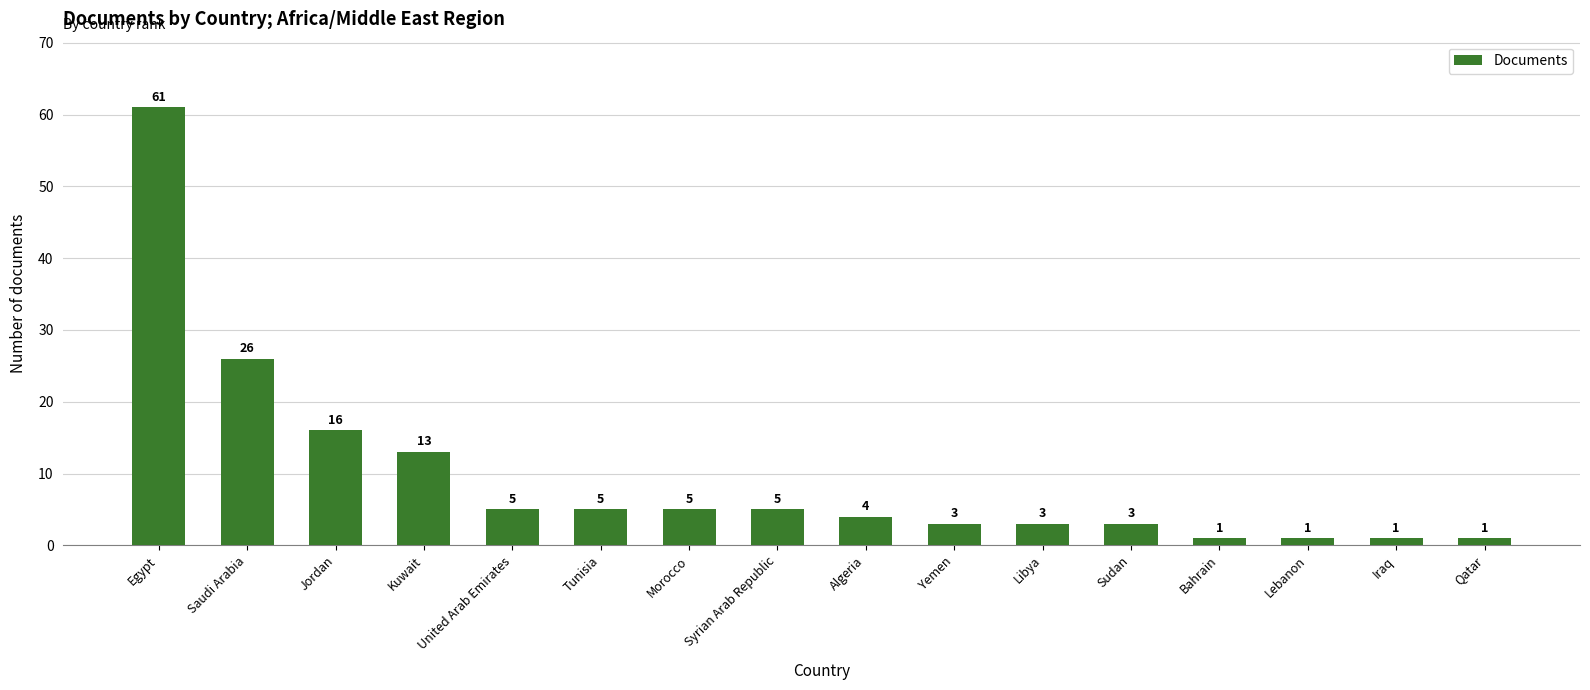

What is the label of the 3rd bar from the left?

Jordan